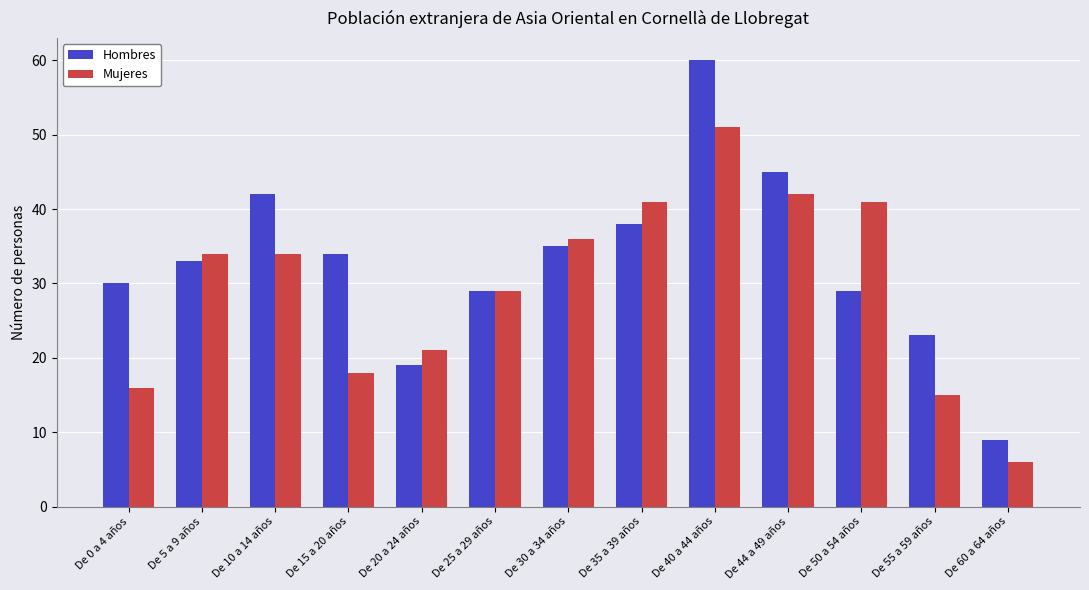

Which category has the lowest value in the Hombres series?

De 60 a 64 años